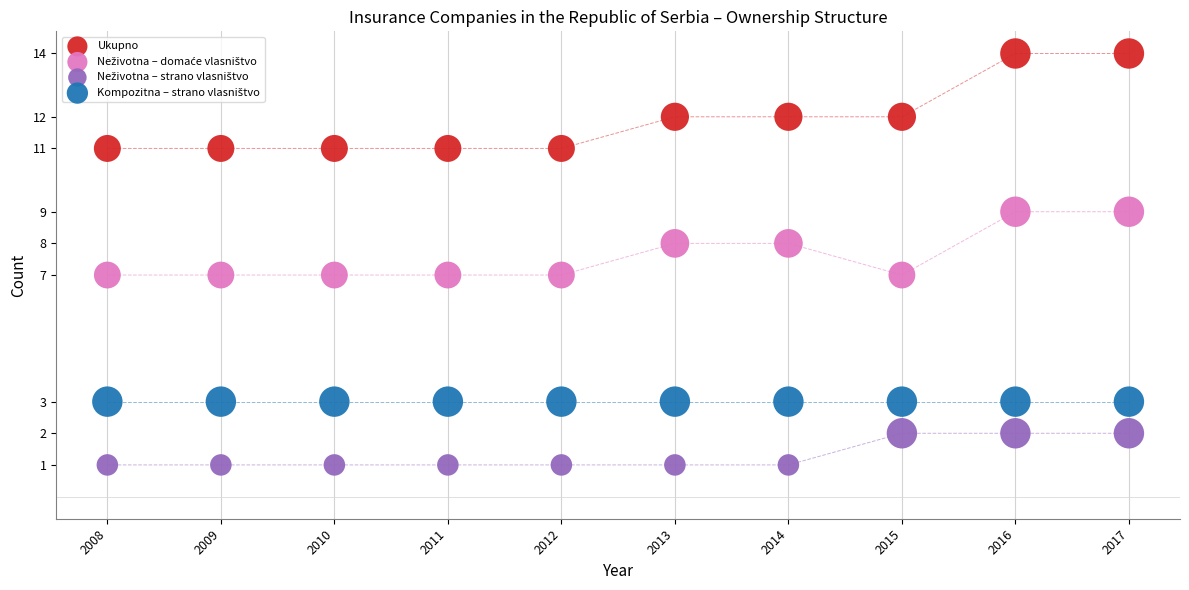

Which series reaches the maximum Y coordinate?

Ukupno